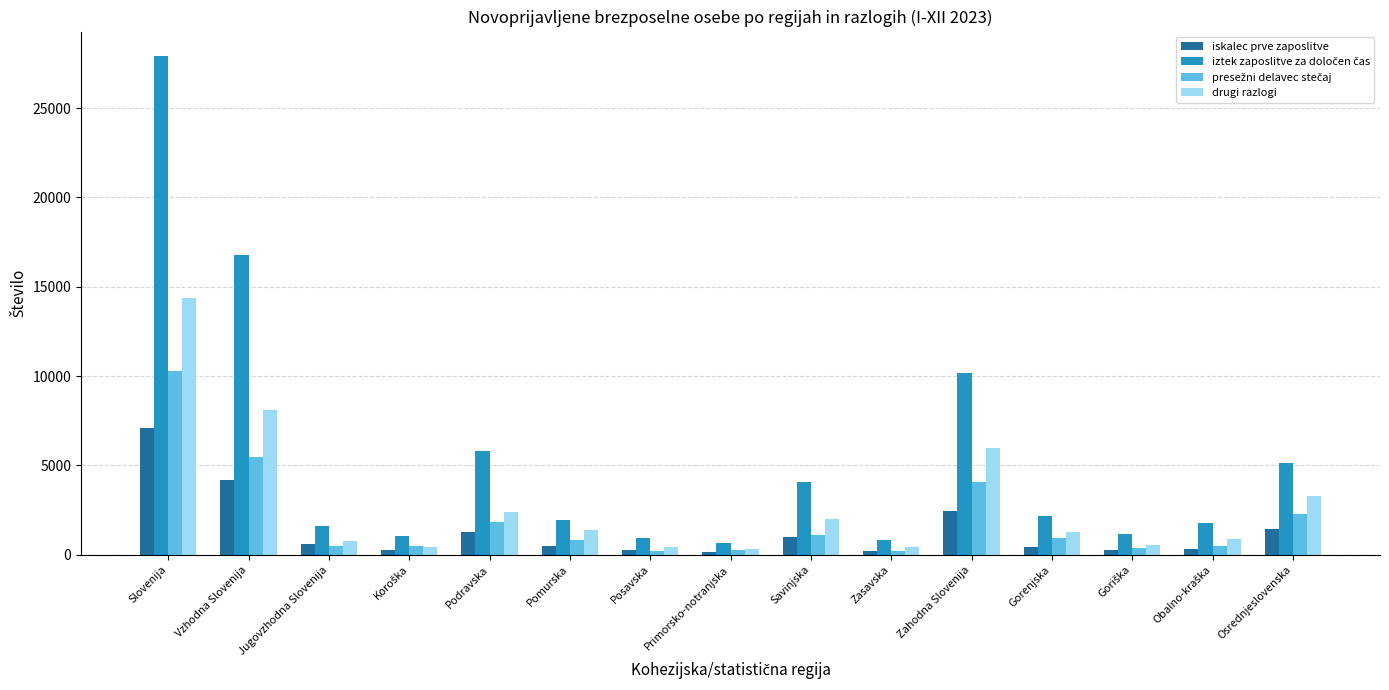

What is the label of the 8th bar from the left?

Primorsko-notranjska